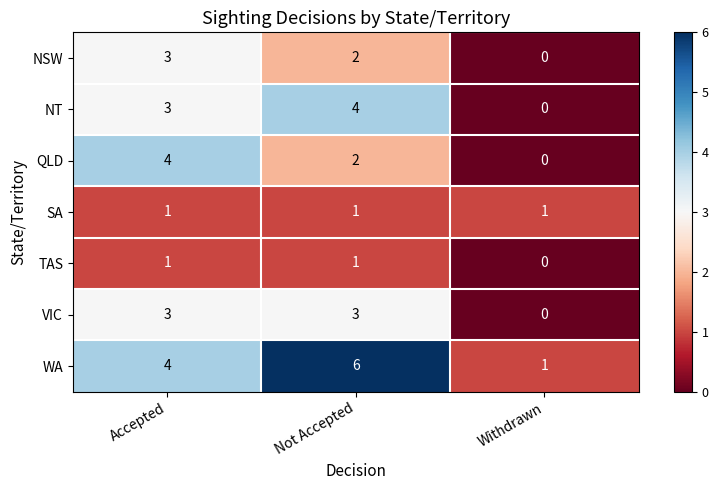

True or false: NSW has a value of 2 at Accepted.

False